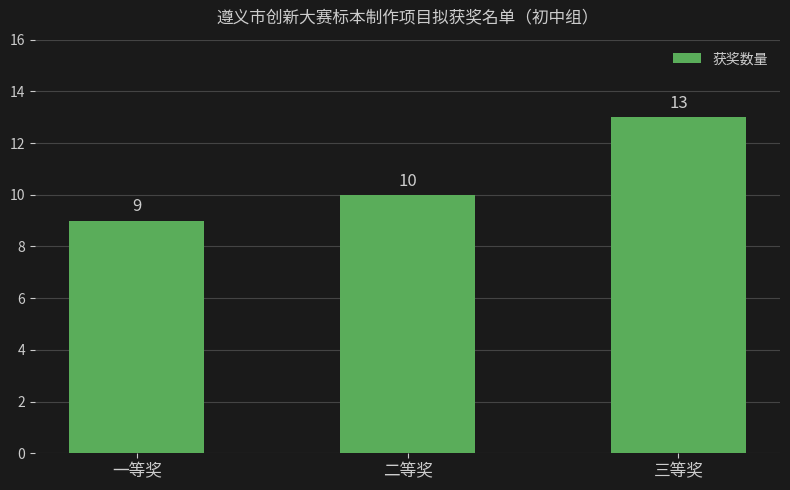

List the labels in order of value, largest first.

三等奖, 二等奖, 一等奖